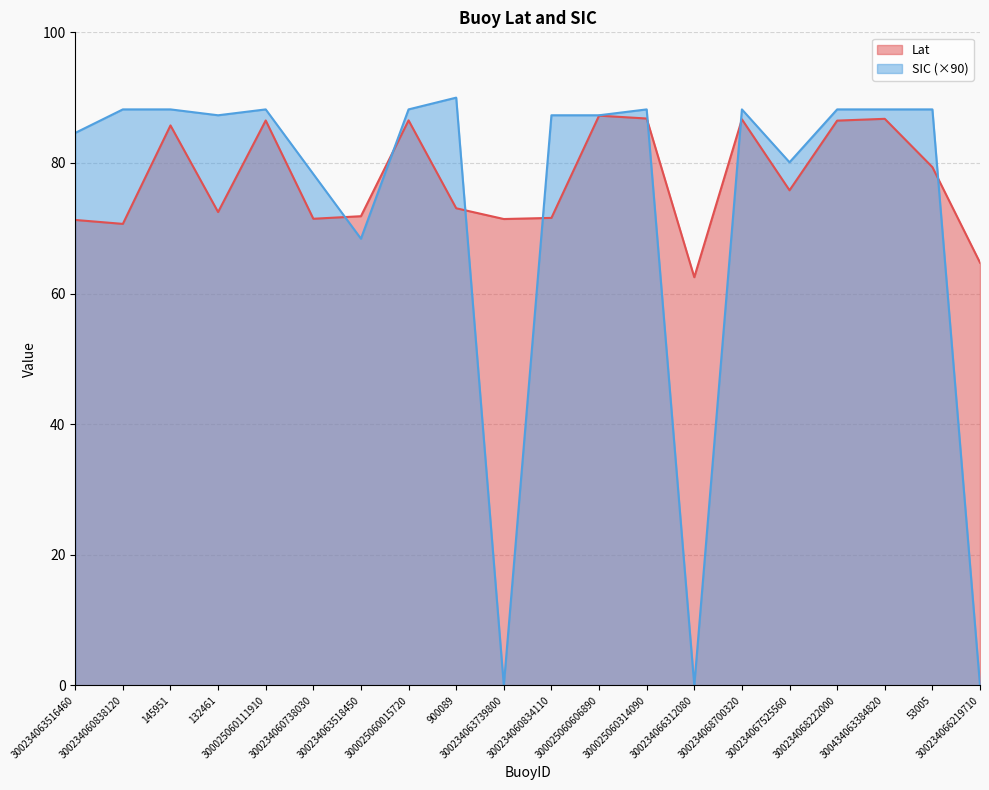

Between 300025060314090 and 53005, which is larger?

300025060314090